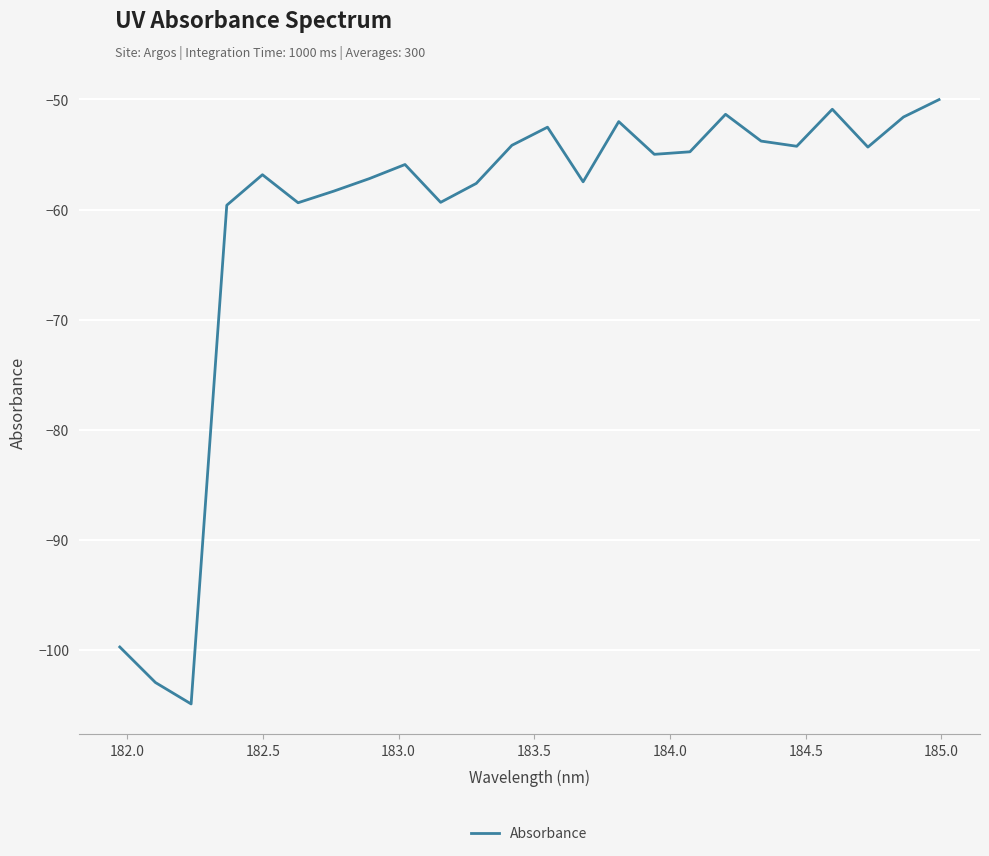

What is the difference between the maximum and minimum values?

54.9